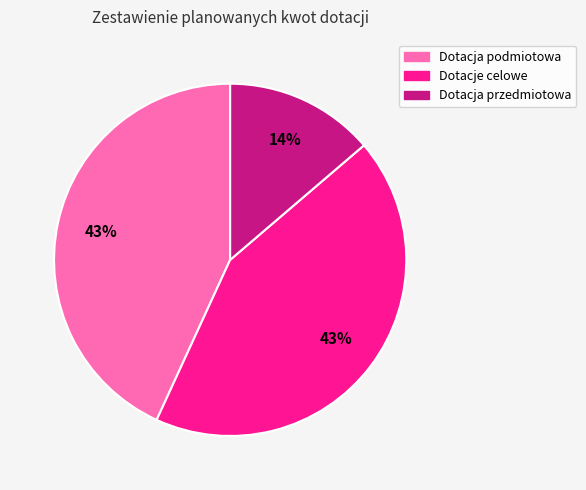

Is the sum of Dotacja przedmiotowa and Dotacje celowe greater than half?

Yes